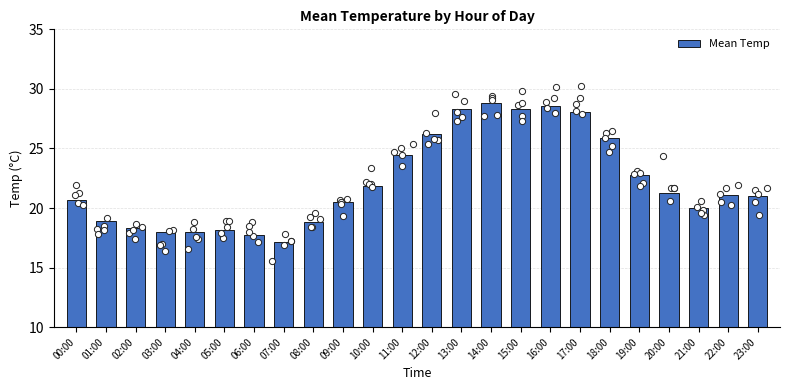

Approximately how many times larger is the value at 21:00 compared to 22:00?

0.9